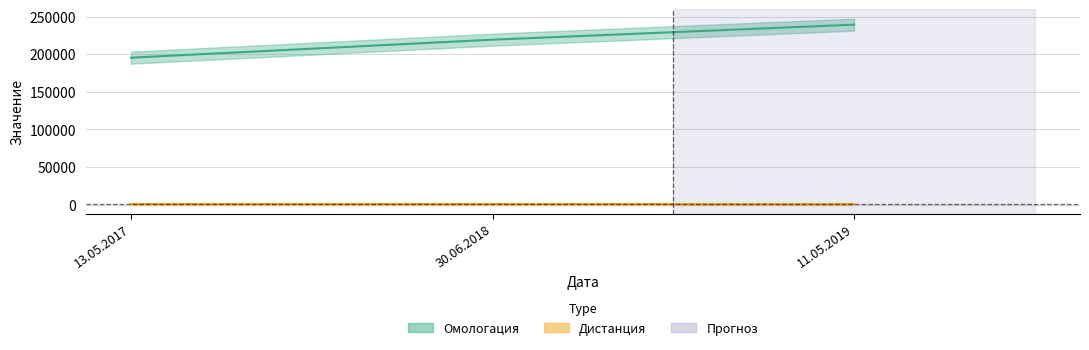

Does the chart display data point markers on the line(s)?

No